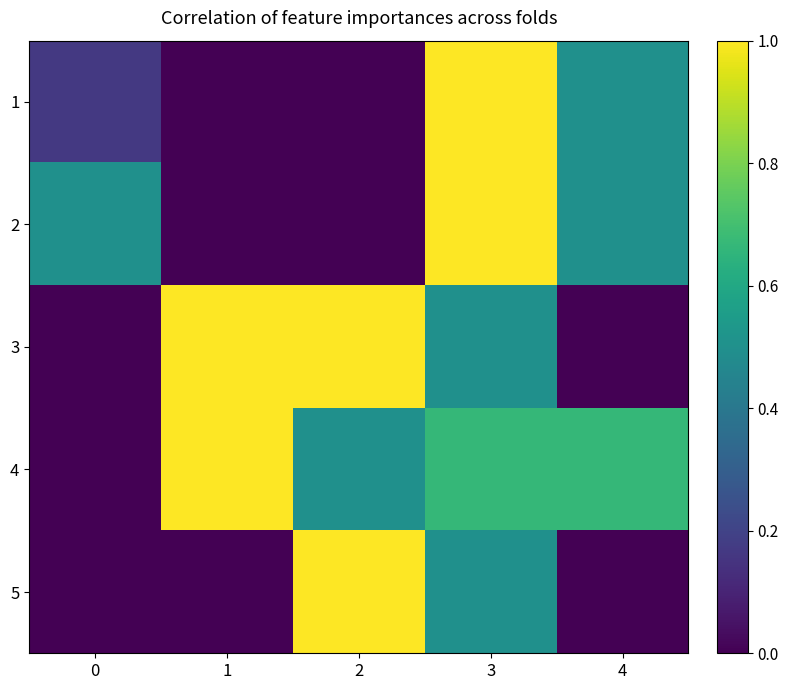

At how many categories does at least one series exceed 0?

5